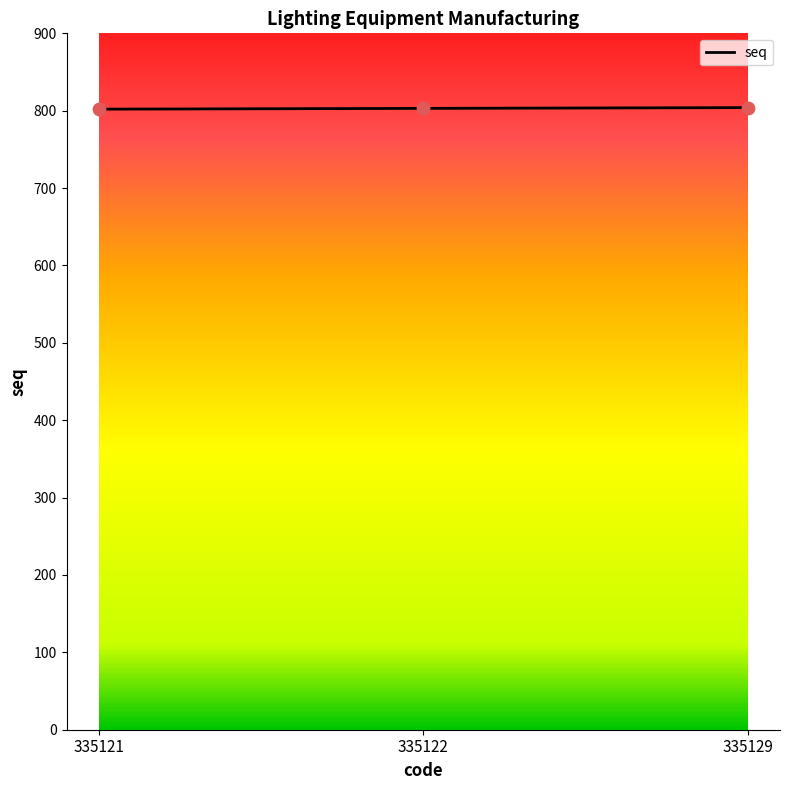

Between 335122 and 335129, which is larger?

335129